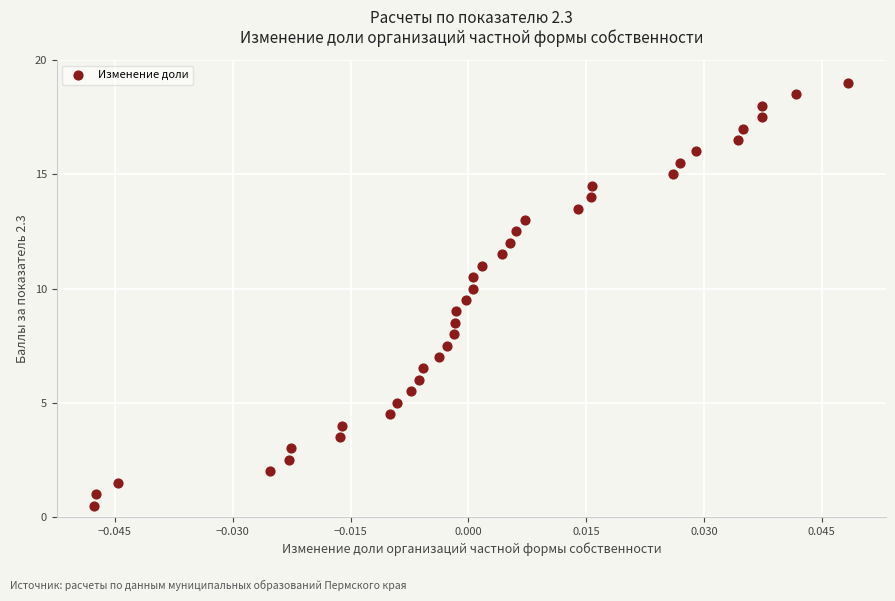

What is the range of Y values (max minus min)?

18.5